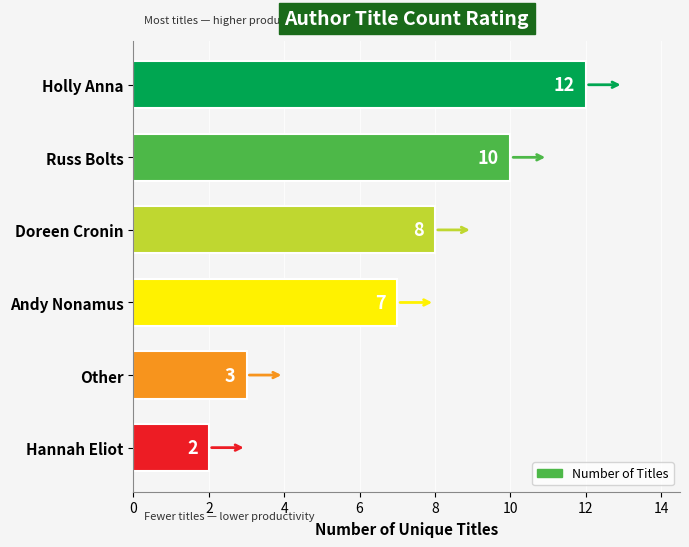

Reading top to bottom, list all the values displayed in this chart.

Holly Anna=12	Russ Bolts=10	Doreen Cronin=8	Andy Nonamus=7	Other=3	Hannah Eliot=2